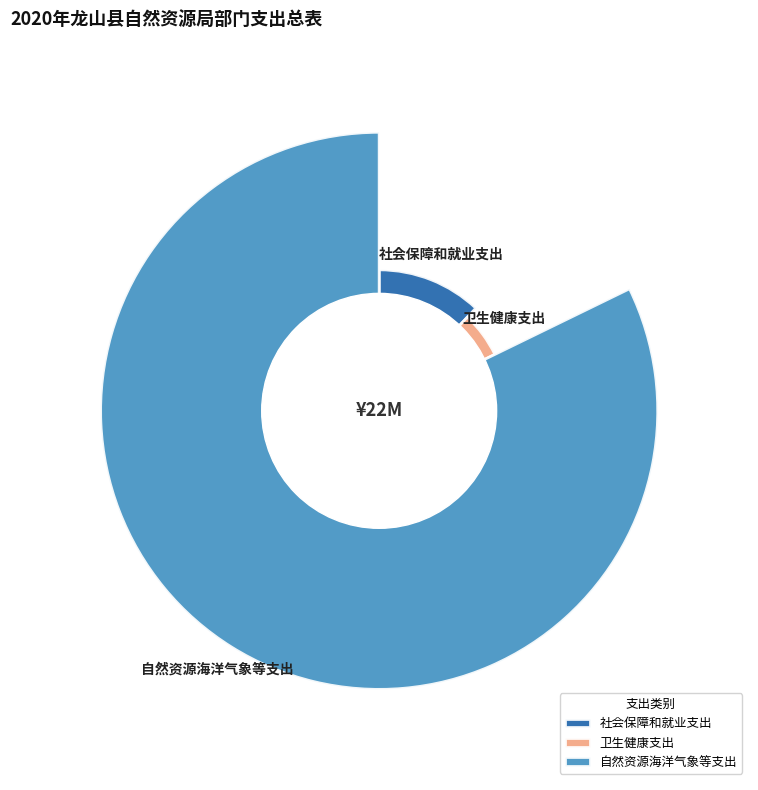

Rank the categories by value from lowest to highest.

卫生健康支出, 社会保障和就业支出, 自然资源海洋气象等支出